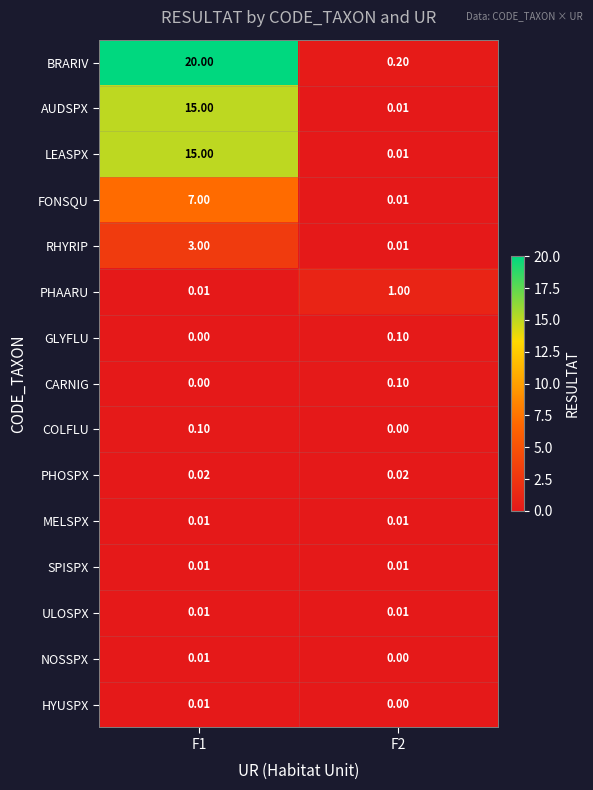

Which series has the largest total across all categories?

BRARIV